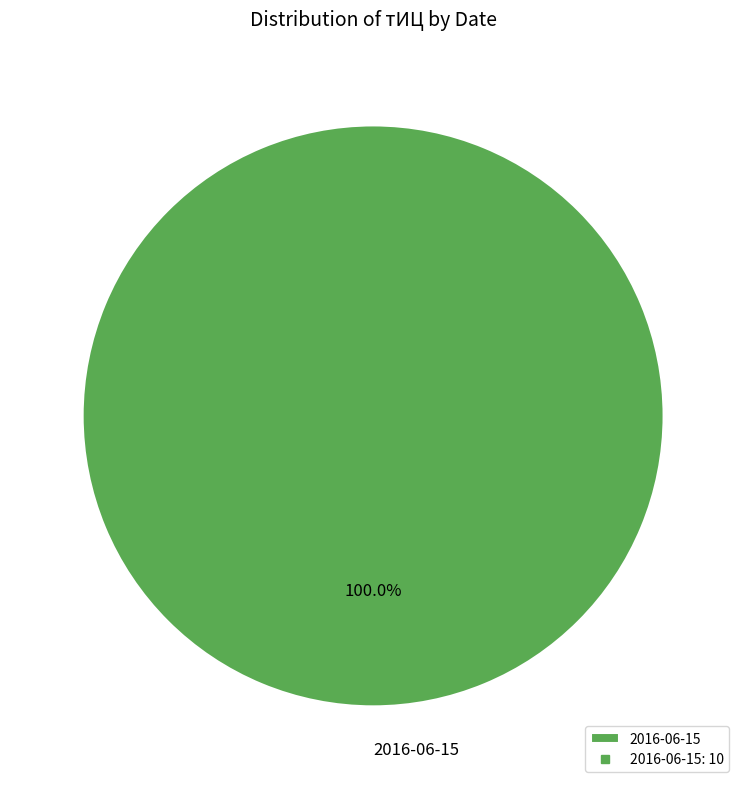

How many slices are in this pie chart?

1